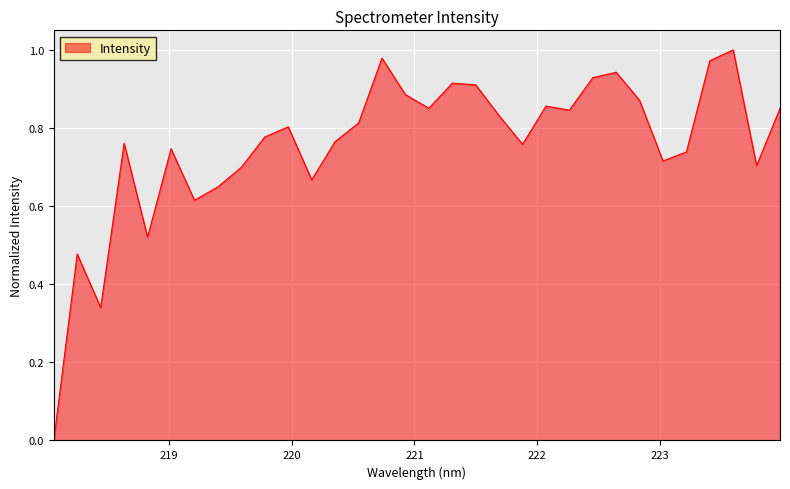

Does the chart have visible grid lines?

Yes